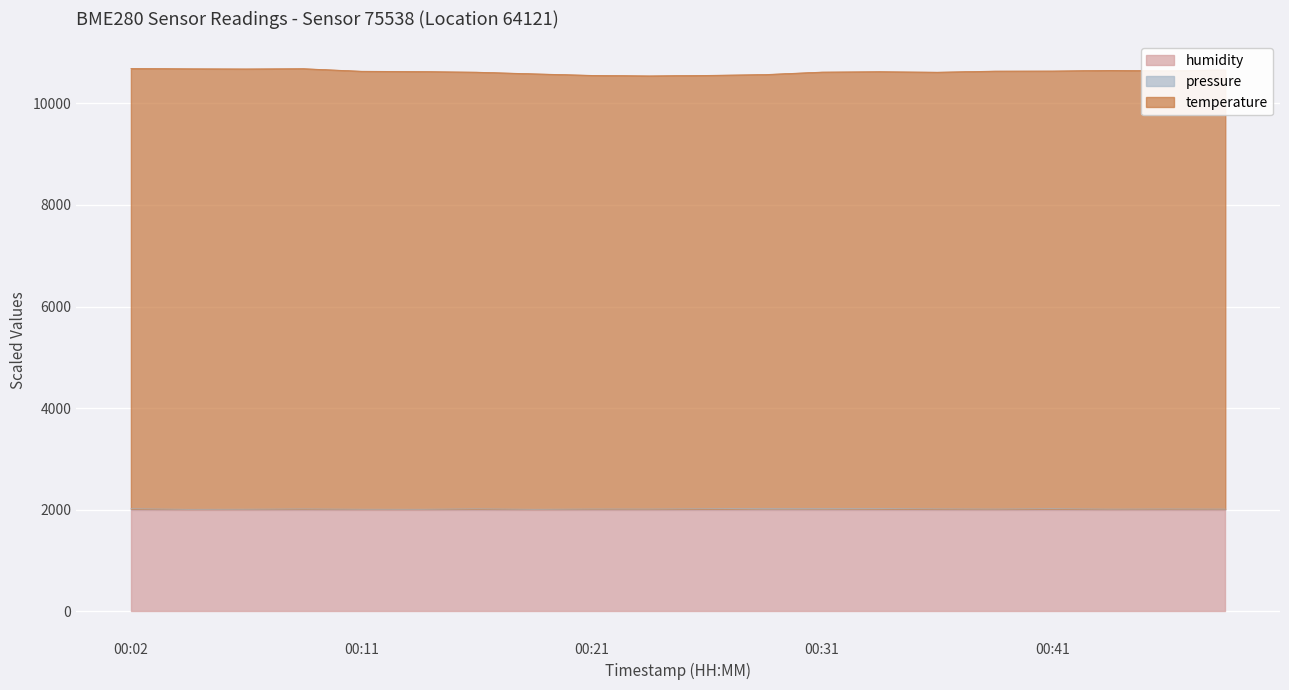

How many lines are shown in the chart?

3